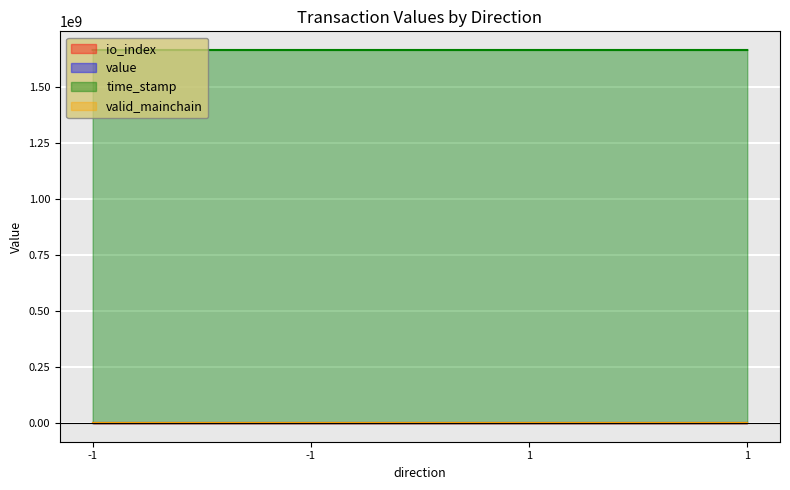

What is the highest value of the io_index series?

1.0